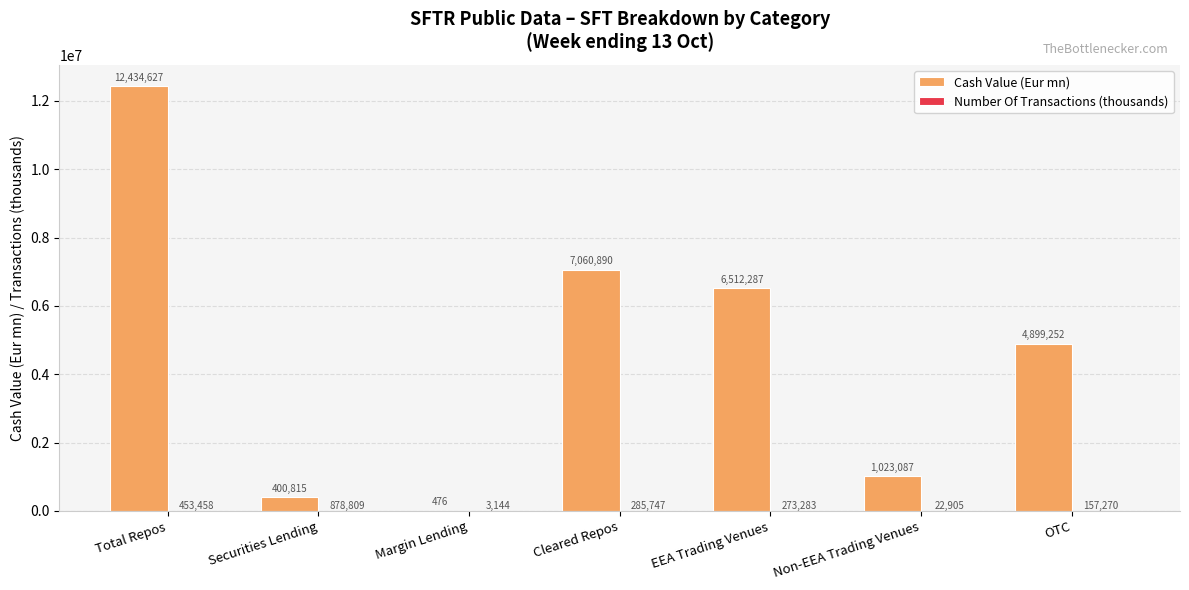

Is it true that Cash Value (Eur mn) equals 475.7 at Margin Lending?

True